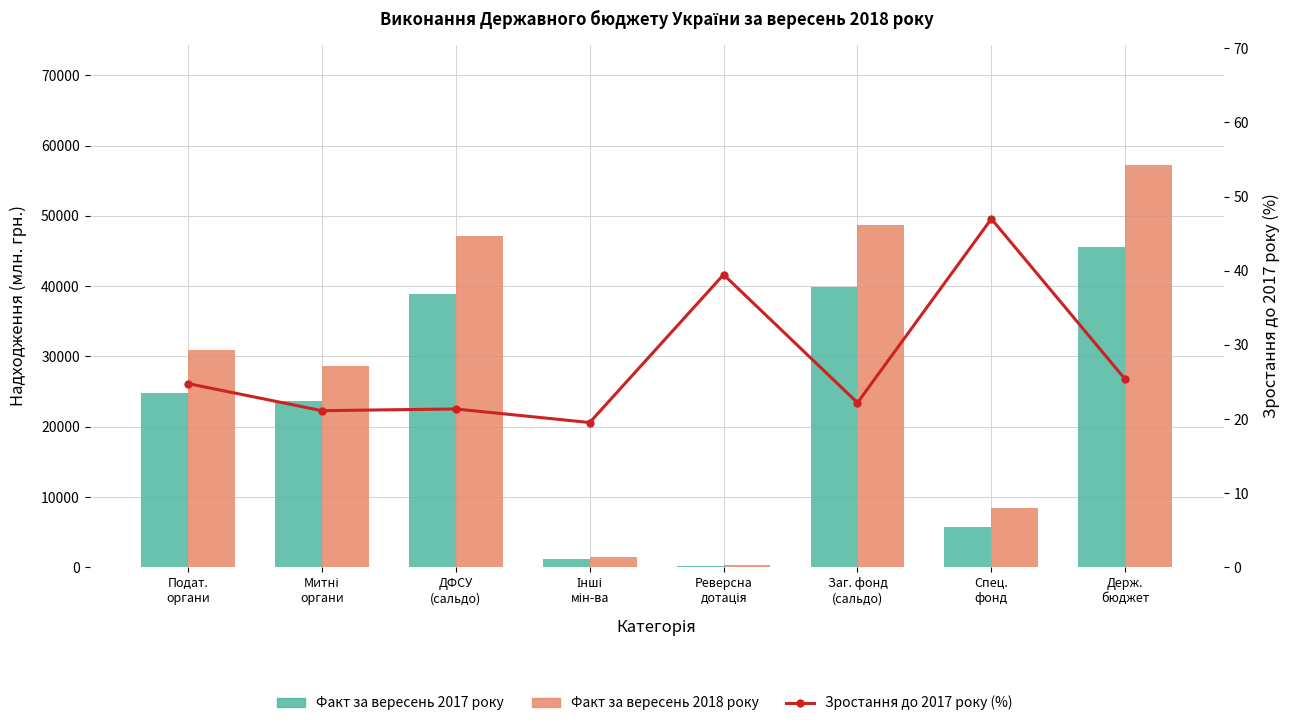

How many values in the Факт за вересень 2018 року series are below 30885?

4